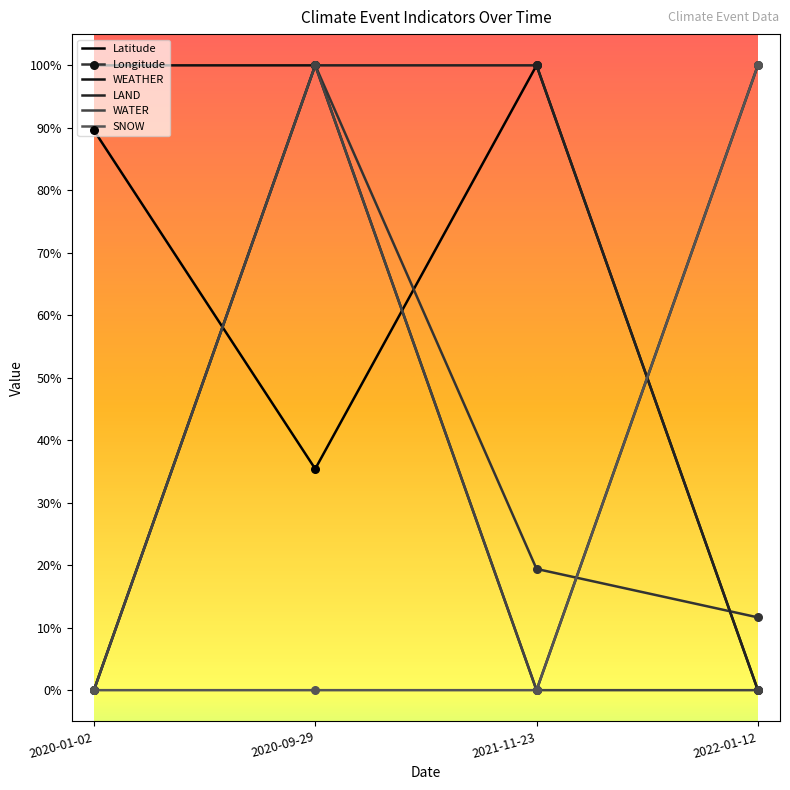

Which series has the largest total across all categories?

WEATHER